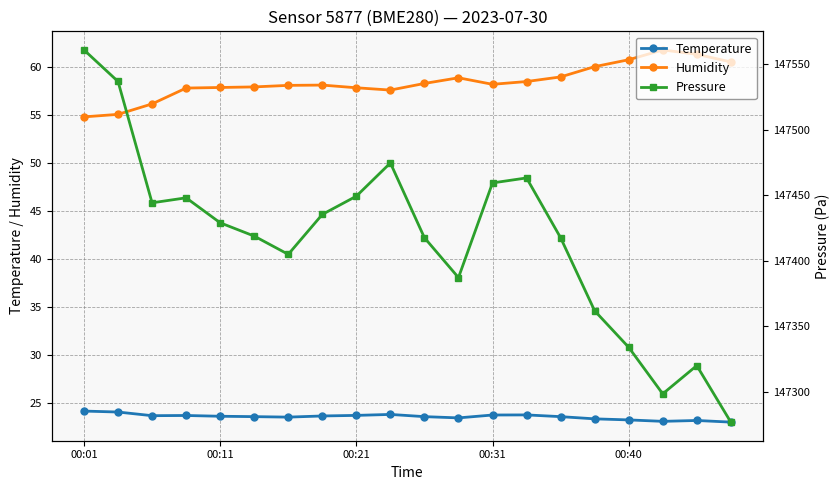

Is it true that Humidity equals 84.2 at 6?

False